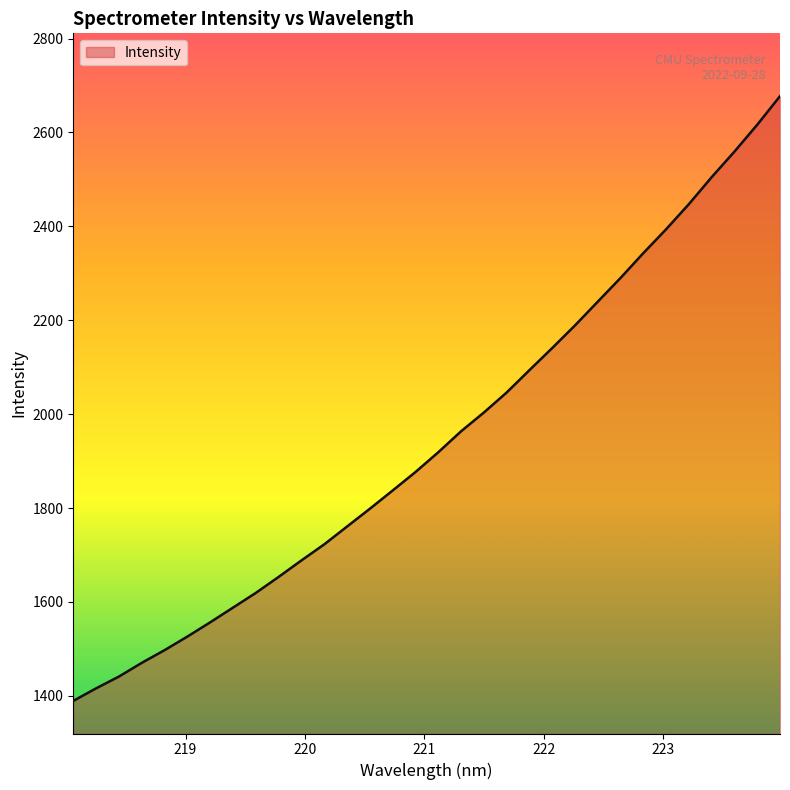

What is the greatest value displayed?

2677.2